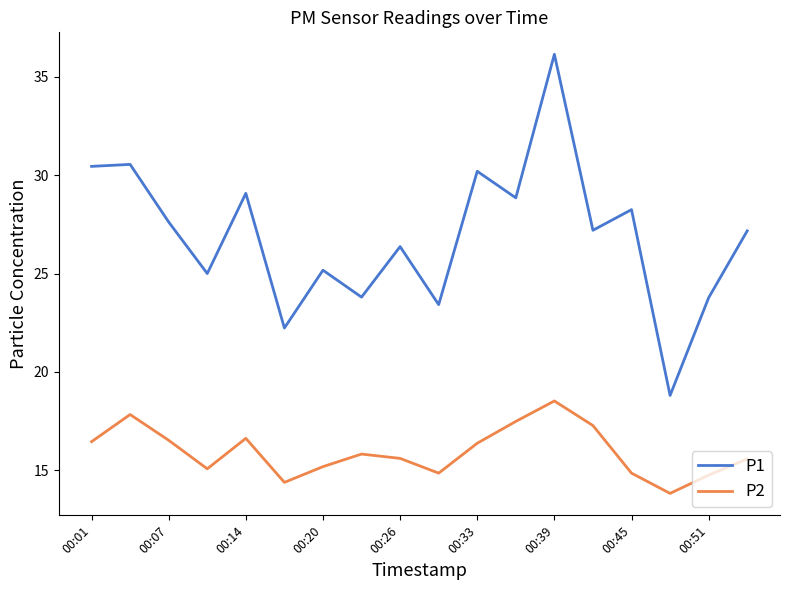

What is the minimum value shown in the chart?

13.8